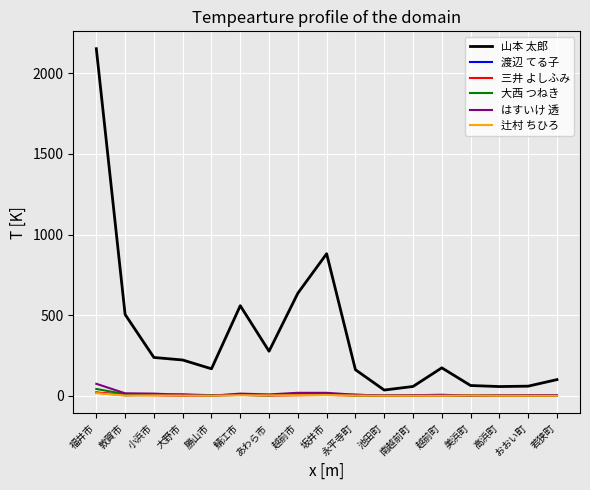

At which category is the sum across all series the highest?

福井市